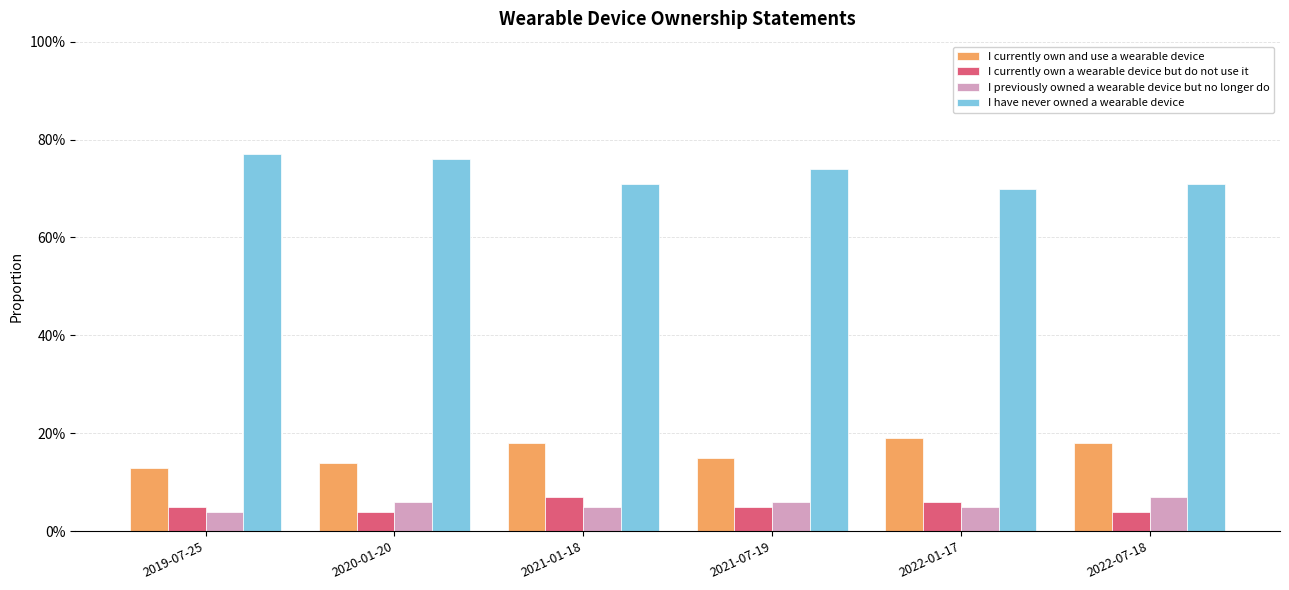

Which series has the largest range (max minus min)?

I have never owned a wearable device